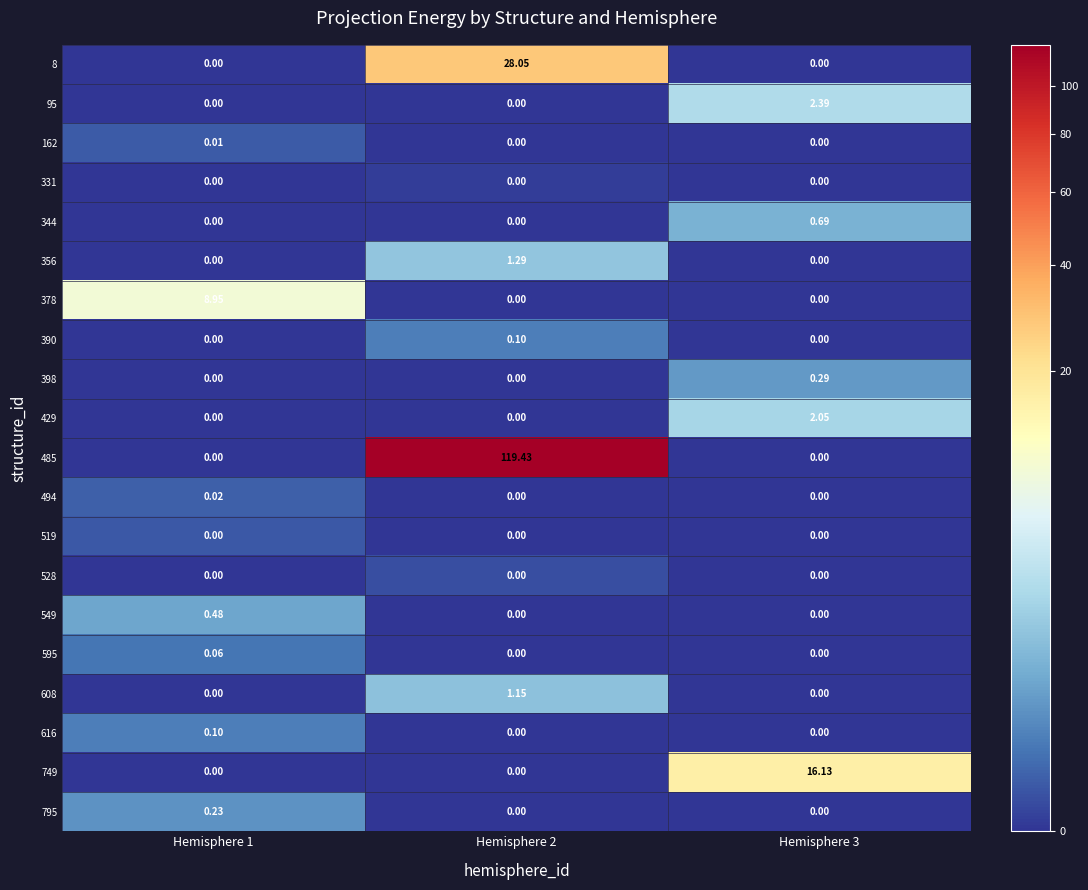

How many categories are shown in the chart?

3